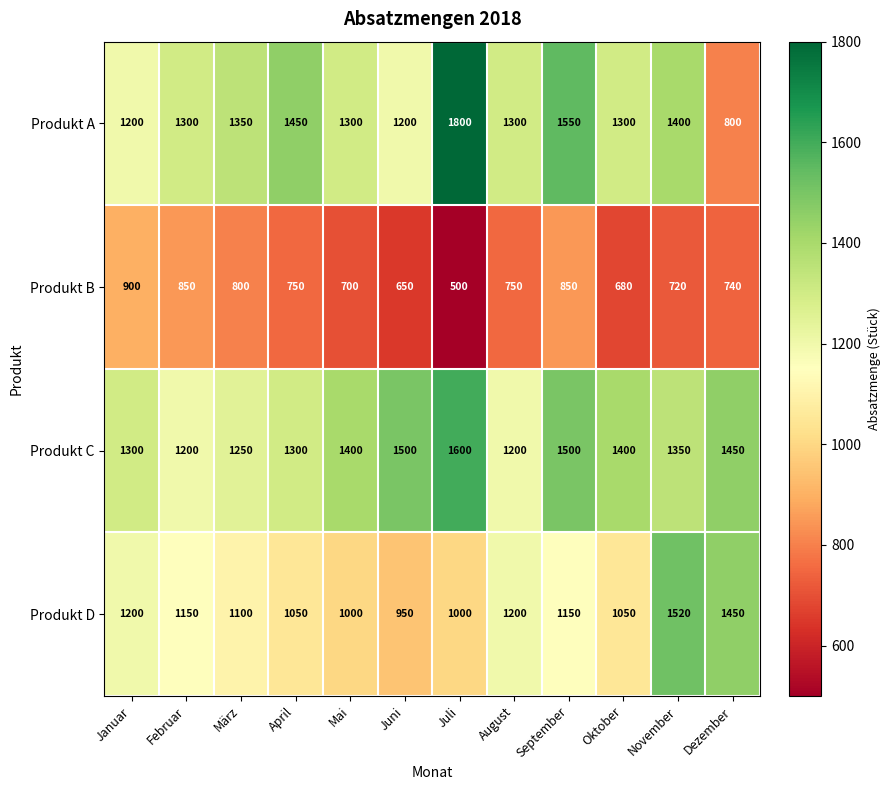

Which series has the largest total across all categories?

Produkt C